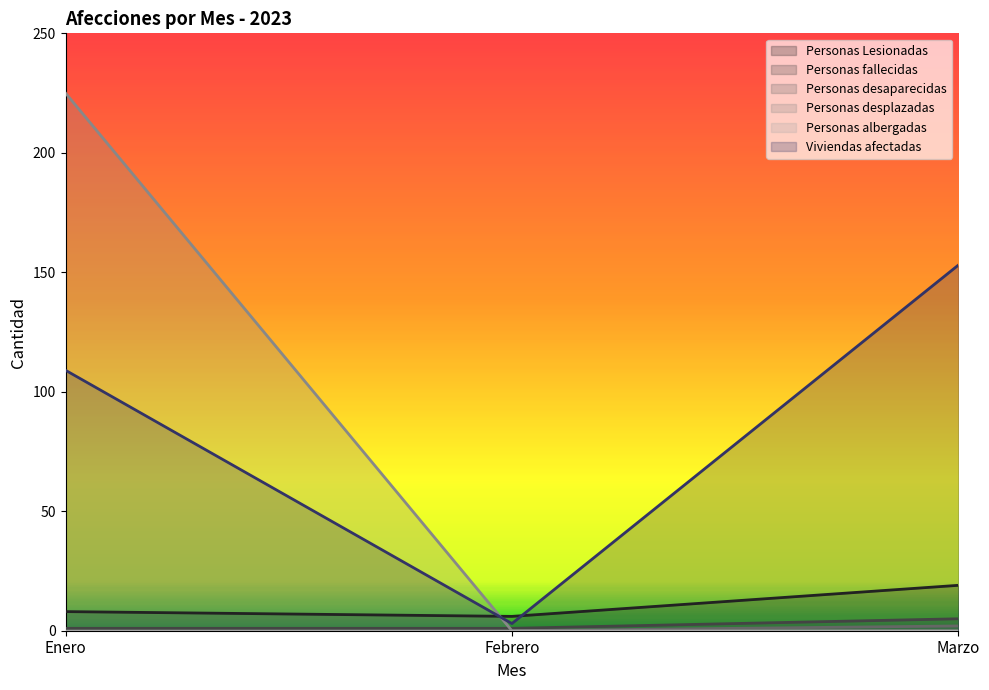

Where is Personas Lesionadas nearest to the value 12?

Enero